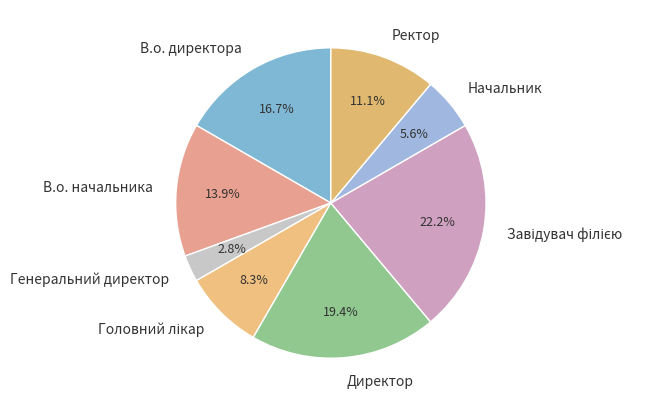

The В.о. директора slice represents 17% of the pie. True or false?

True